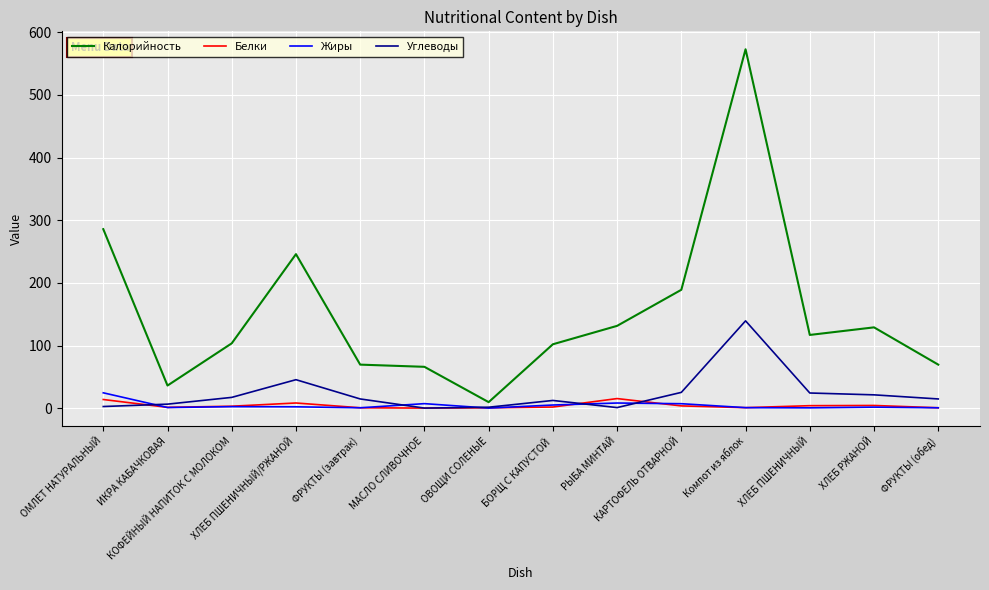

Which series has the largest range (max minus min)?

Калорийность